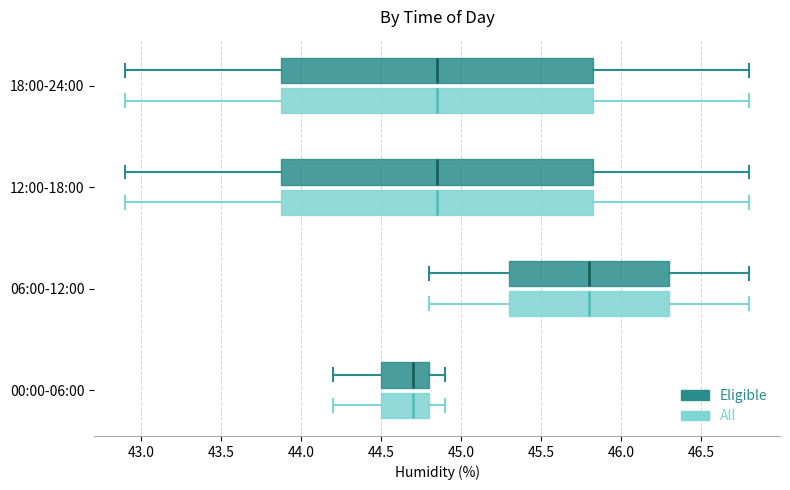

Where does the median line of the box for 18:00-24:00 (All) sit on the x-axis? The values are not printed on the chart, so give them approximately, as read against the axis.

44.85